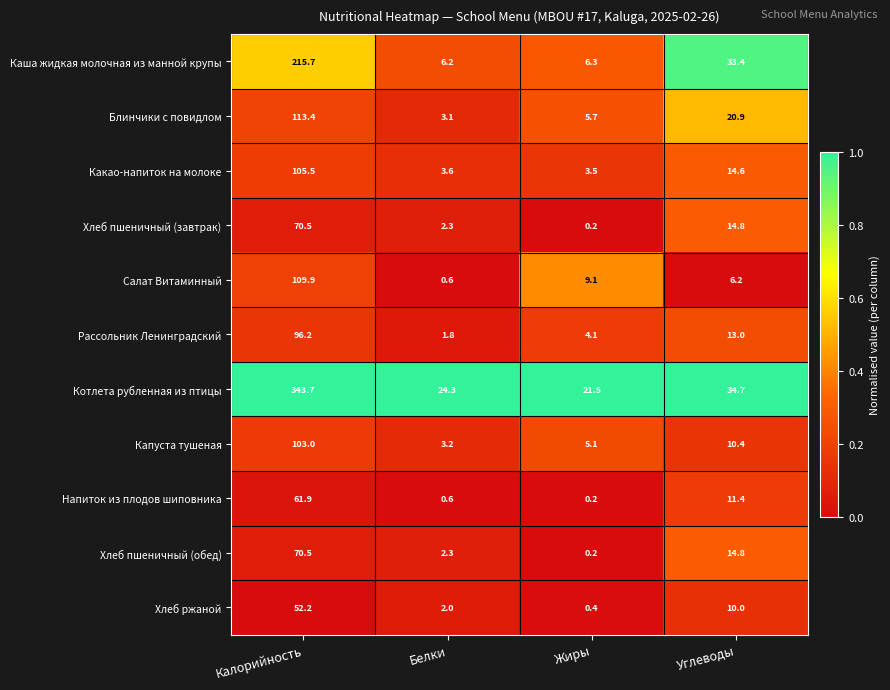

Is the value of Салат Витаминный at Углеводы greater than the value of Какао-напиток на молоке at Жиры?

Yes